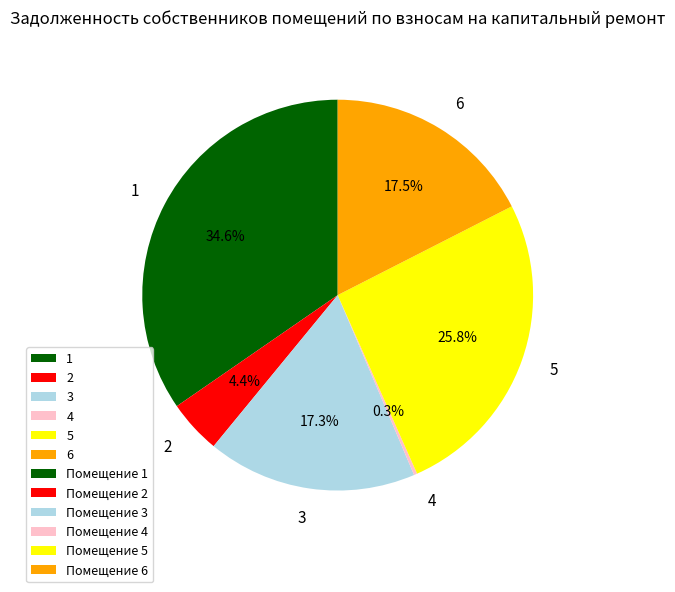

What portion of the pie excludes 6?

82.5%